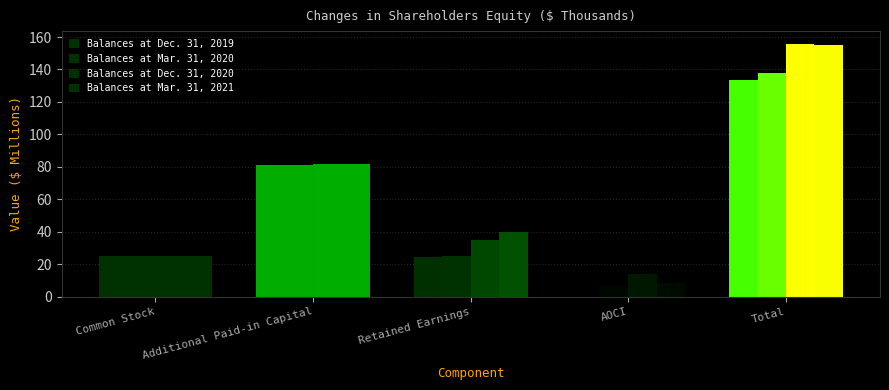

How many data points in Balances at Mar. 31, 2021 are less than 39?

2